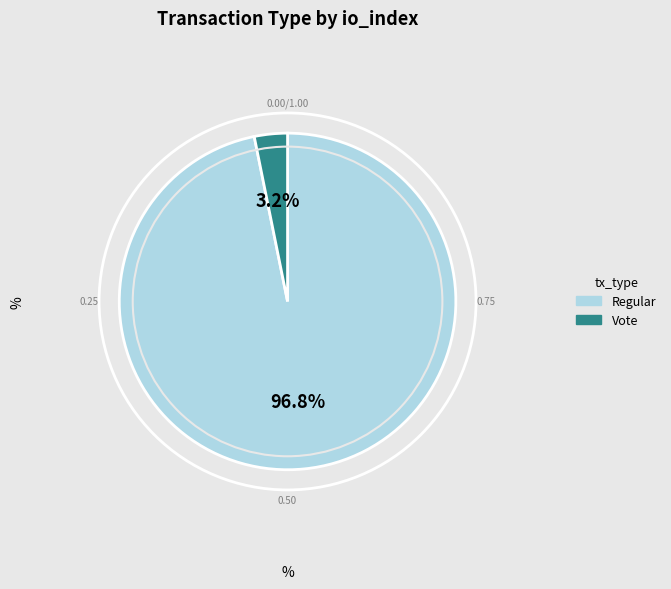

Does any single category account for the majority?

Yes